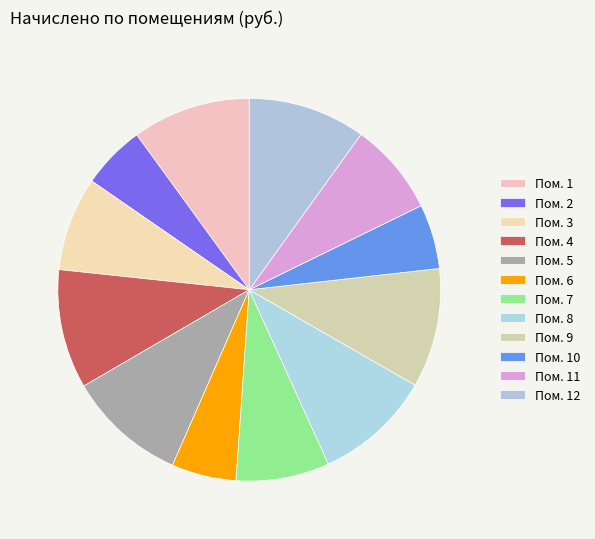

Count the number of slices in the pie.

12